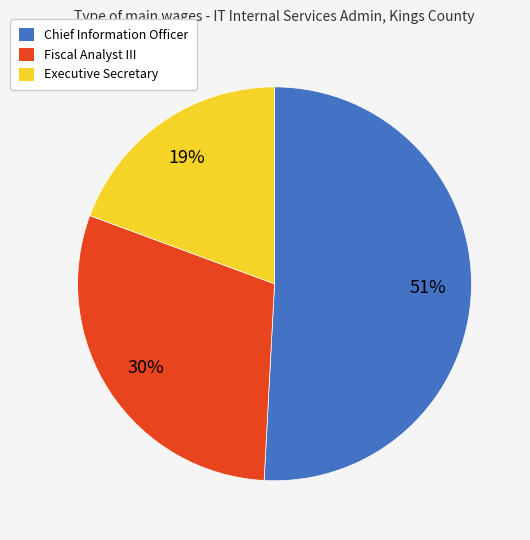

What is the ratio of the value at Chief Information Officer to the value at Fiscal Analyst III?

1.7